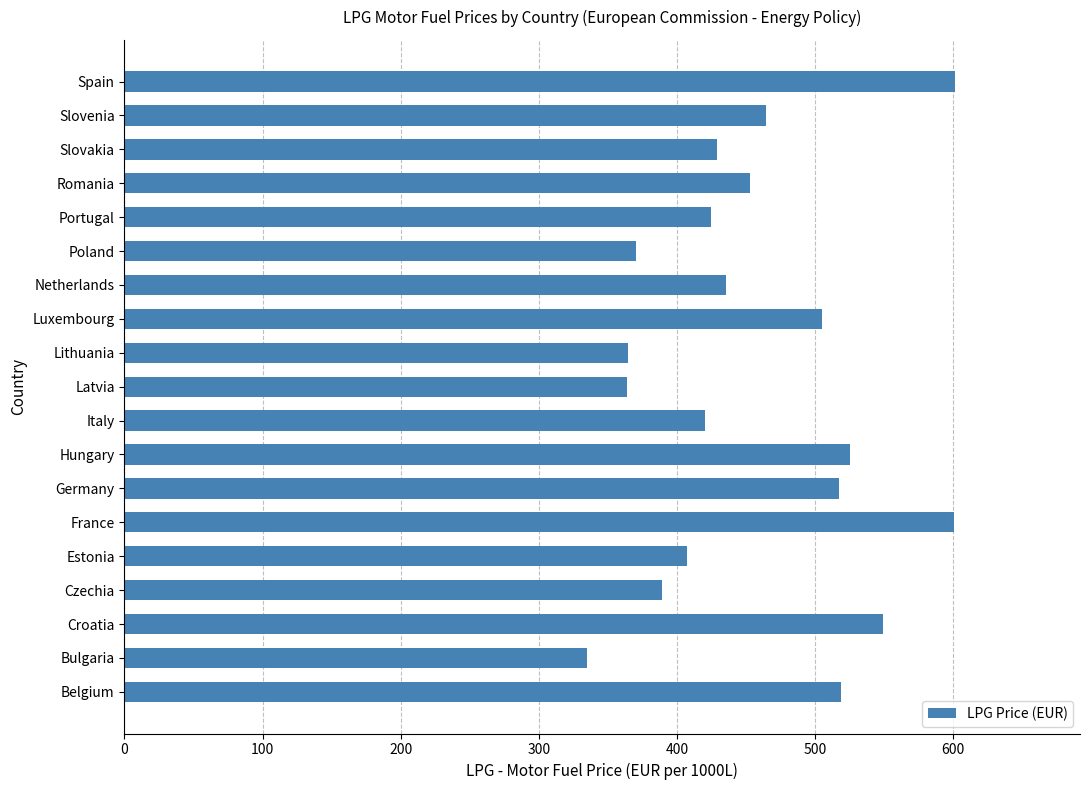

What is the average value?

456.5